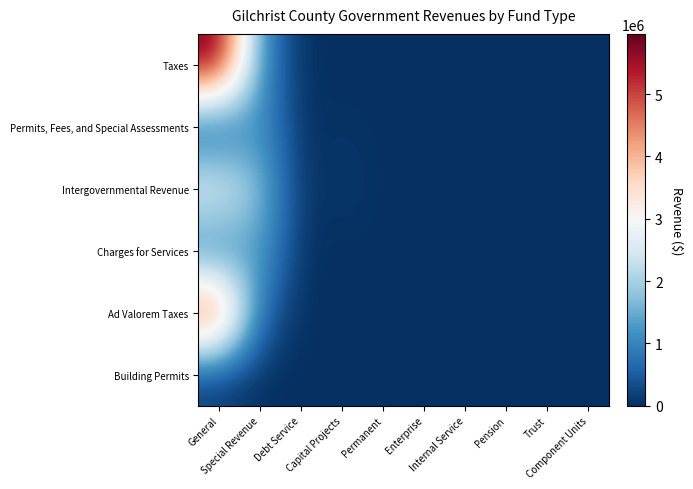

Reading left to right, transcribe all the data shown in this chart.

Taxes: General=5968103	Special Revenue=1174510	Debt Service=0	Capital Projects=0	Permanent=0	Enterprise=0	Internal Service=0	Pension=0	Trust=0	Component Units=0
Permits, Fees, and Special Assessments: General=164548	Special Revenue=1264051	Debt Service=0	Capital Projects=53639	Permanent=0	Enterprise=0	Internal Service=0	Pension=0	Trust=0	Component Units=0
Intergovernmental Revenue: General=2926097	Special Revenue=1775037	Debt Service=0	Capital Projects=137638	Permanent=0	Enterprise=0	Internal Service=0	Pension=0	Trust=0	Component Units=0
Charges for Services: General=716346	Special Revenue=1458095	Debt Service=0	Capital Projects=0	Permanent=0	Enterprise=0	Internal Service=0	Pension=0	Trust=0	Component Units=0
Ad Valorem Taxes: General=5239057	Special Revenue=698701	Debt Service=0	Capital Projects=0	Permanent=0	Enterprise=0	Internal Service=0	Pension=0	Trust=0	Component Units=0
Building Permits: General=123487	Special Revenue=0	Debt Service=0	Capital Projects=0	Permanent=0	Enterprise=0	Internal Service=0	Pension=0	Trust=0	Component Units=0